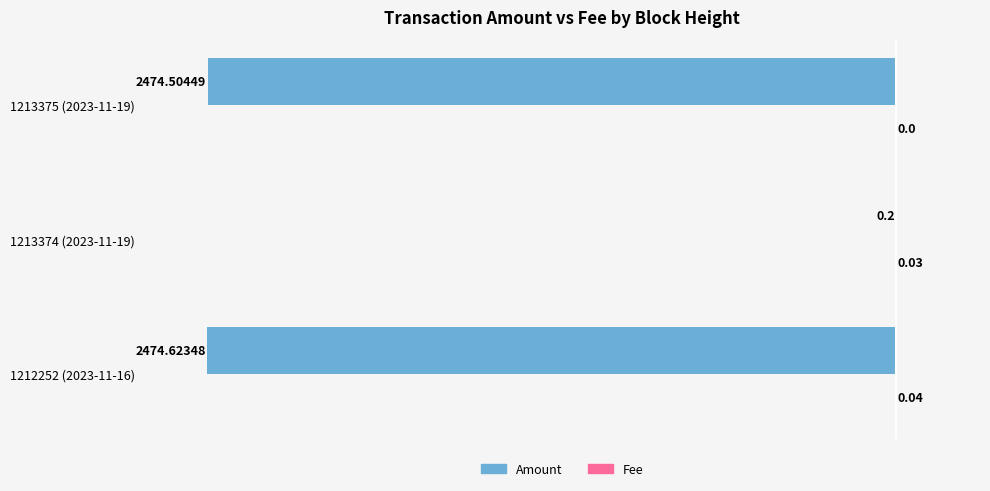

What is the total value across all series at 1213375 (2023-11-19)?

-2474.5